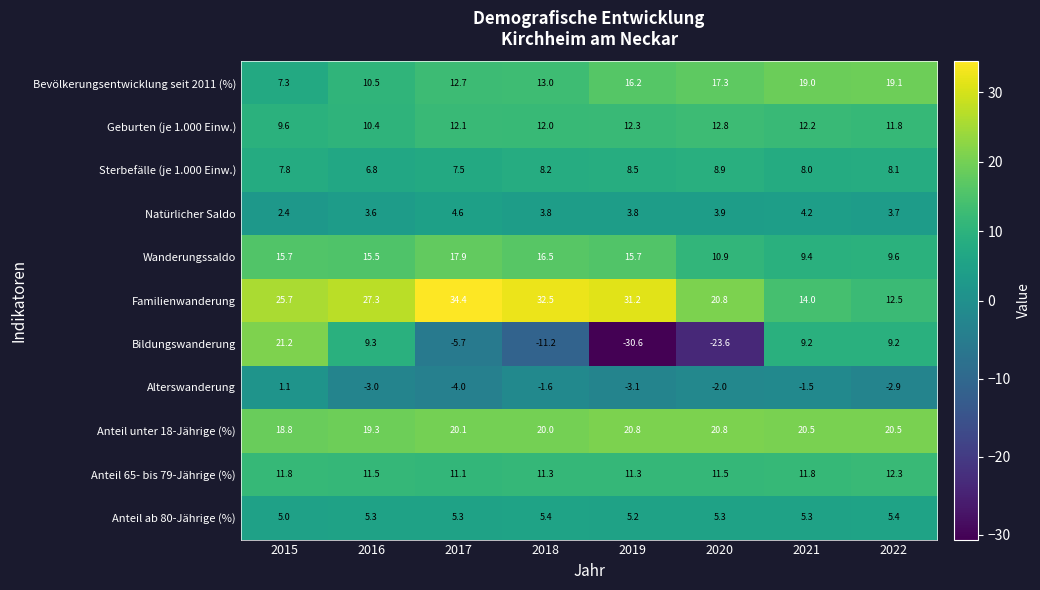

What is the maximum value shown in the chart?

34.4